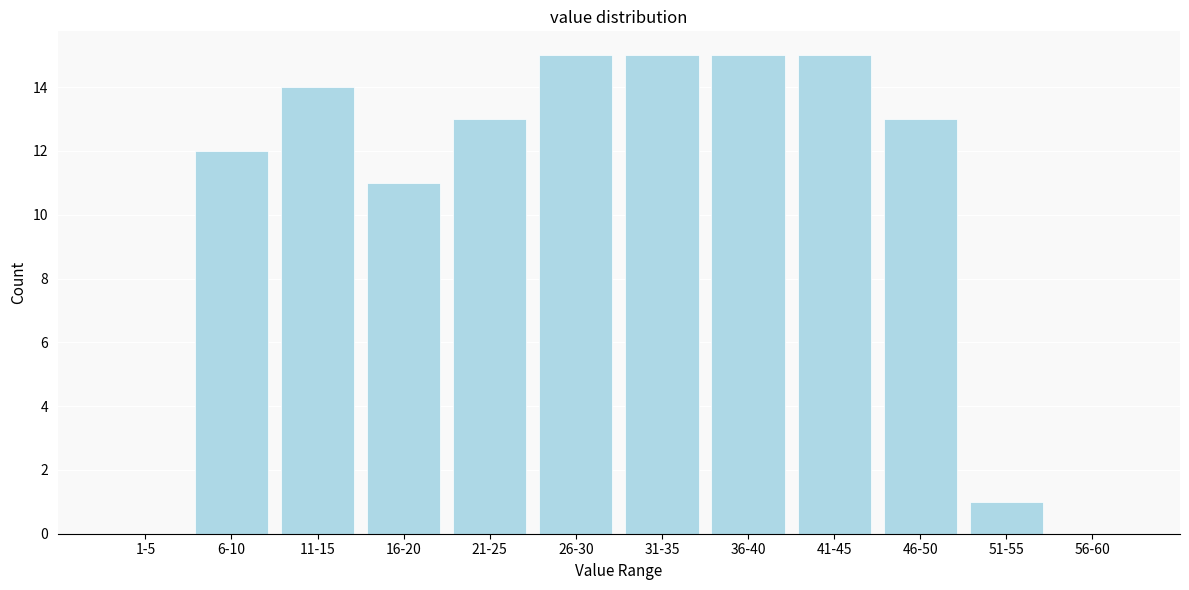

Reading left to right, what are all the values shown in this chart?

1-5=0	6-10=12	11-15=14	16-20=11	21-25=13	26-30=15	31-35=15	36-40=15	41-45=15	46-50=13	51-55=1	56-60=0